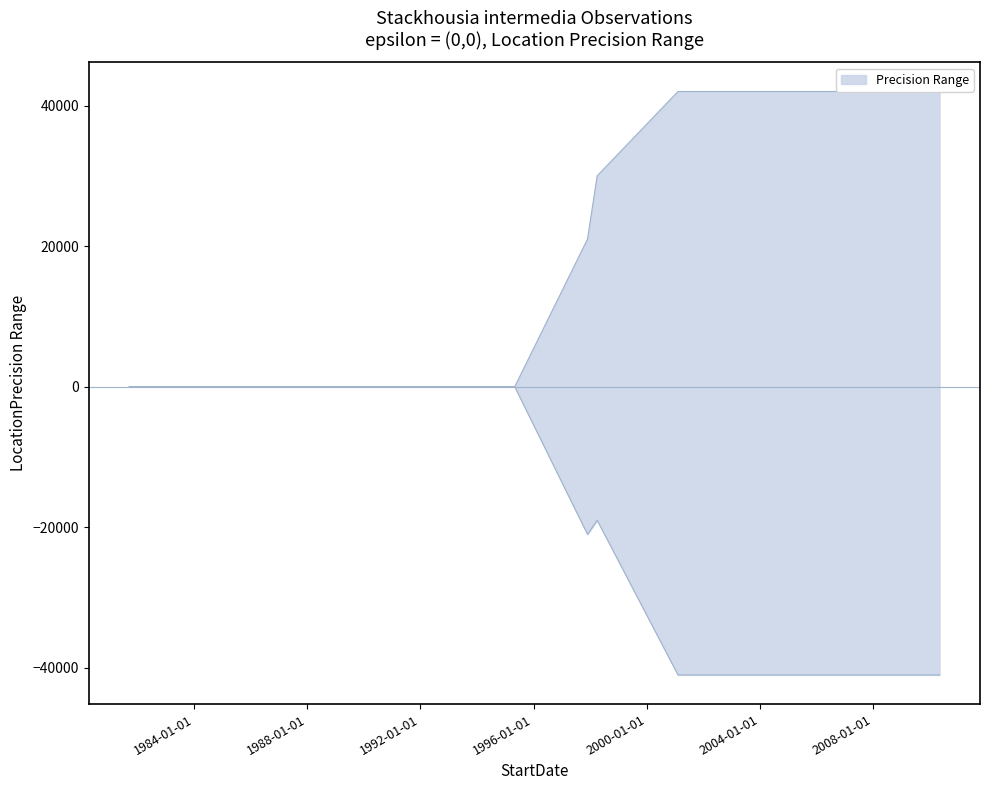

How many data points in upper are less than 30000?

4